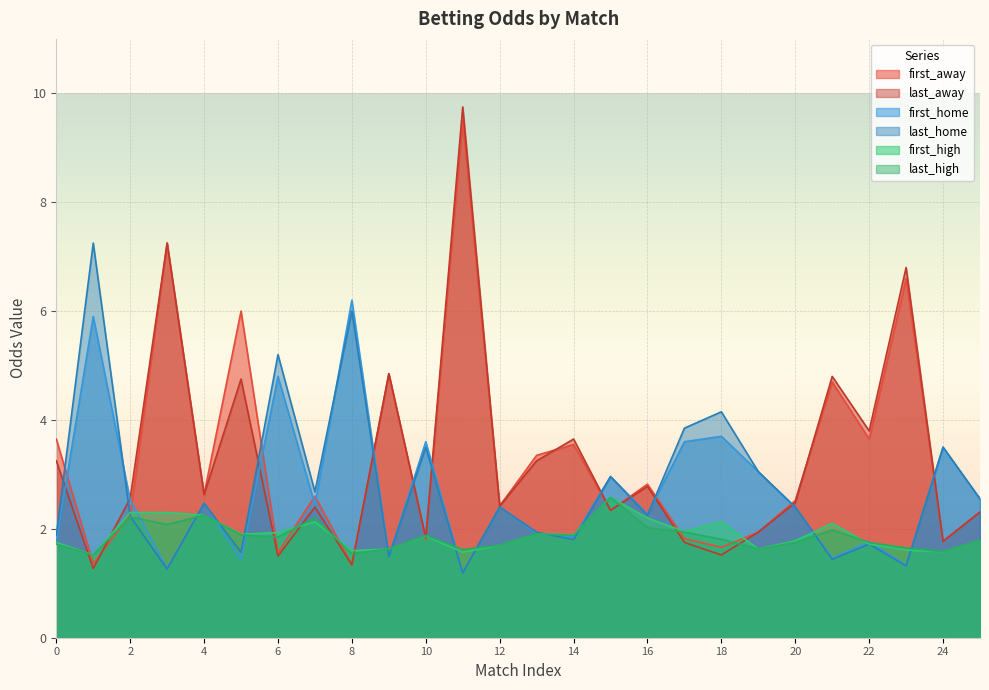

True or false: last_home has more than 1 interior local peaks.

True